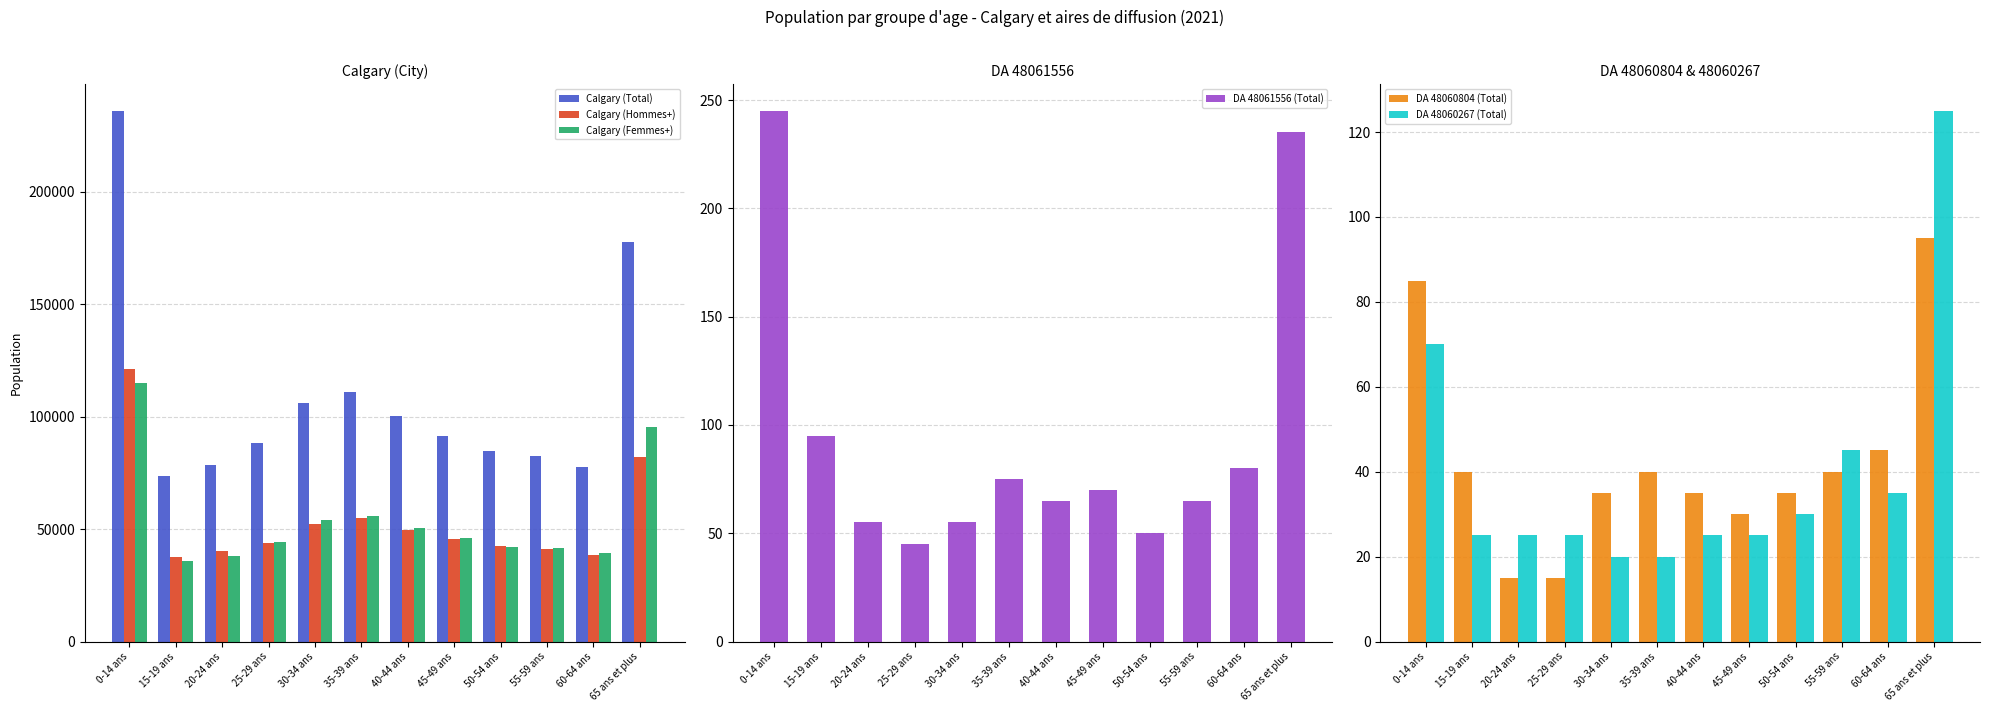

What are all the series names shown in the legend?

Calgary (Total), Calgary (Hommes+), Calgary (Femmes+), DA 48061556 (Total), DA 48060804 (Total), DA 48060267 (Total)